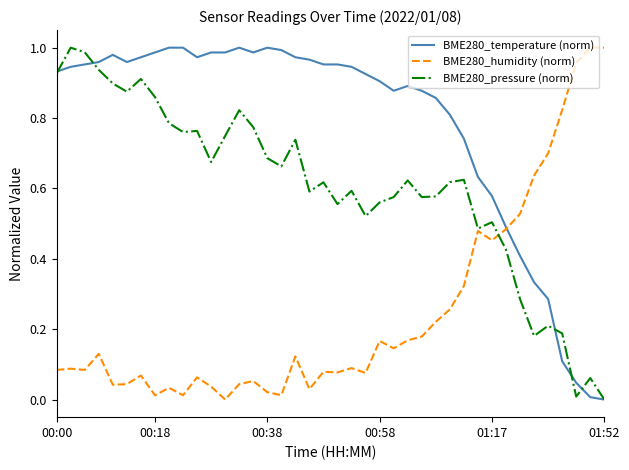

Rank the series by their average value, from highest to lowest.

BME280_temperature (norm), BME280_pressure (norm), BME280_humidity (norm)